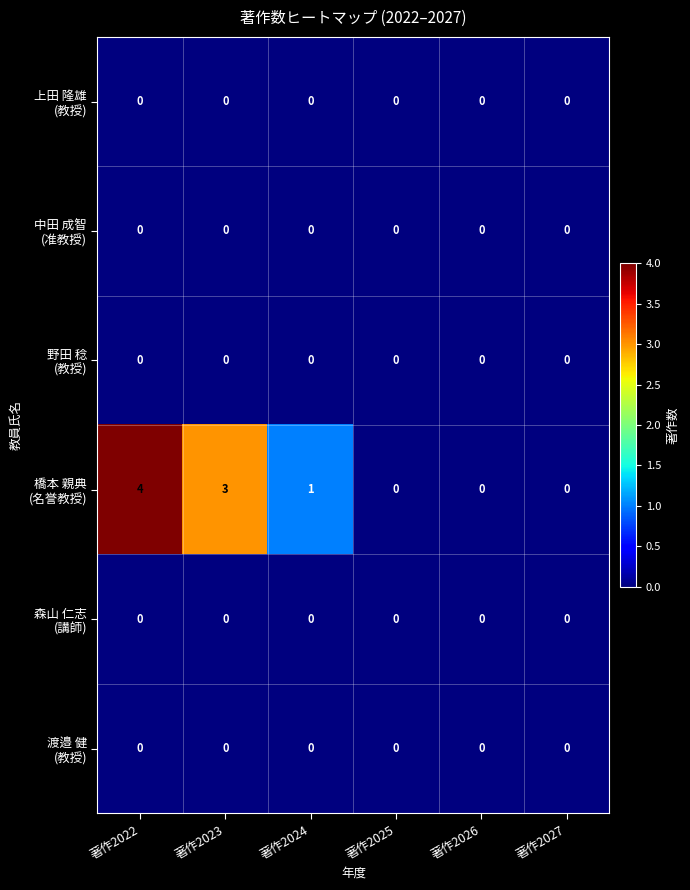

At which category is the sum across all series the highest?

著作2022